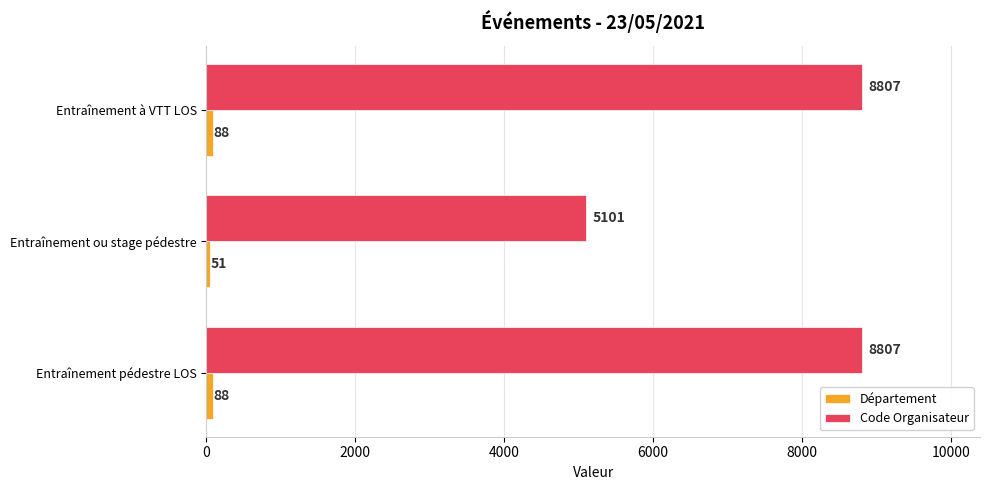

What is the sum of all Code Organisateur values?

22715